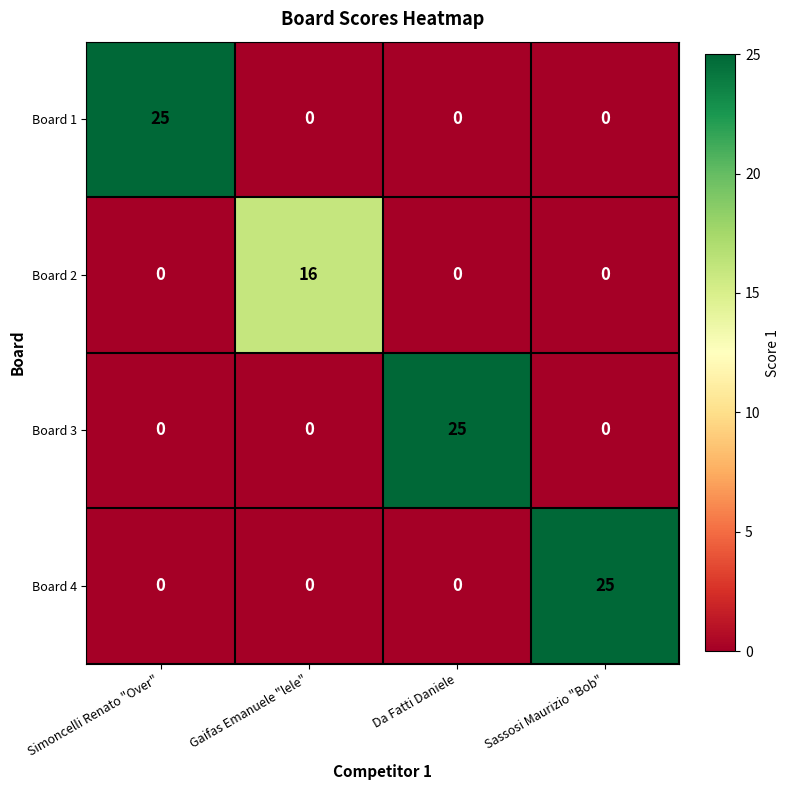

What is the average value of the Board 4 series?

6